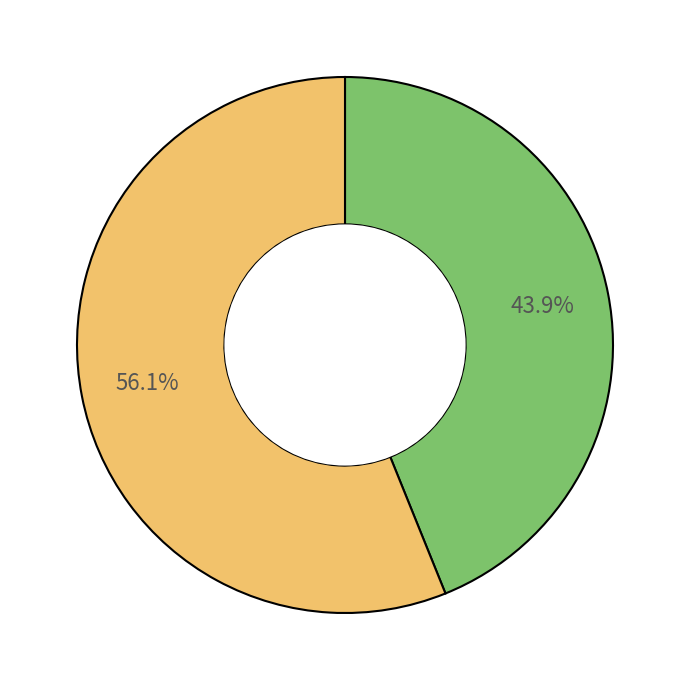

Does any single category account for the majority?

Yes